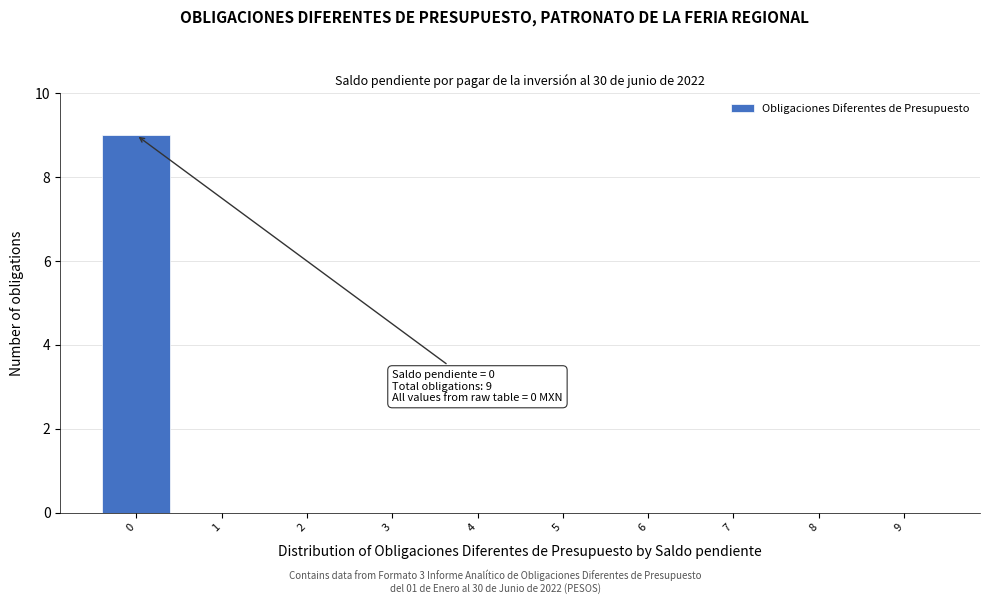

Which range on the x-axis has the tallest bar?

-0.5 to 0.5